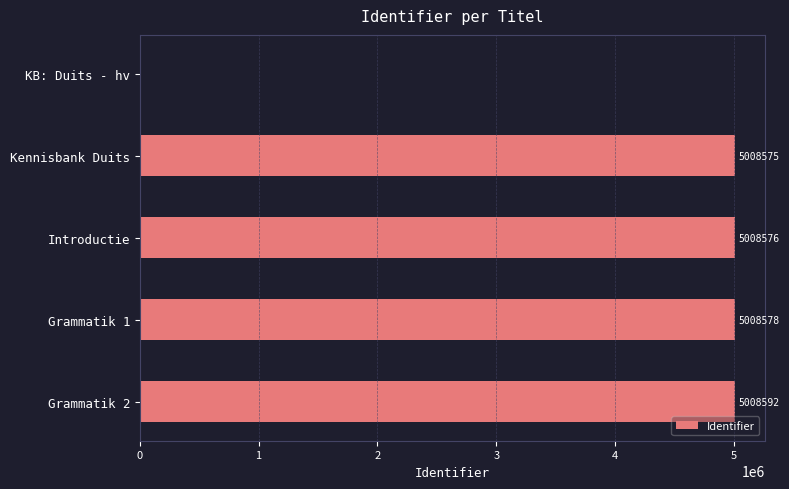

Which has a higher value, Introductie or KB: Duits - hv?

Introductie